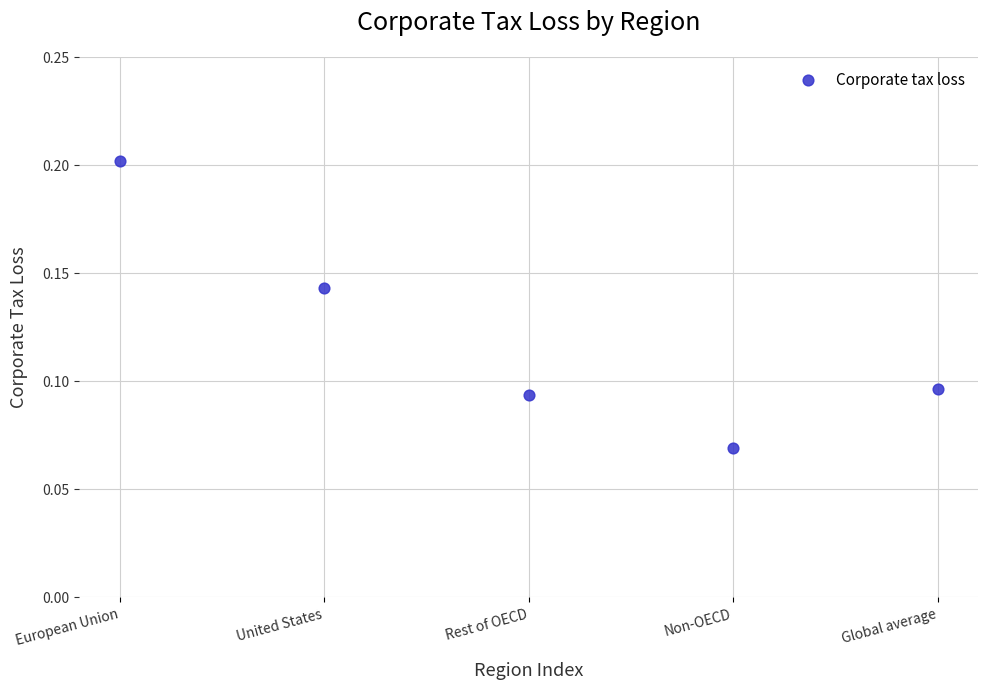

What is the average X value?

3.0